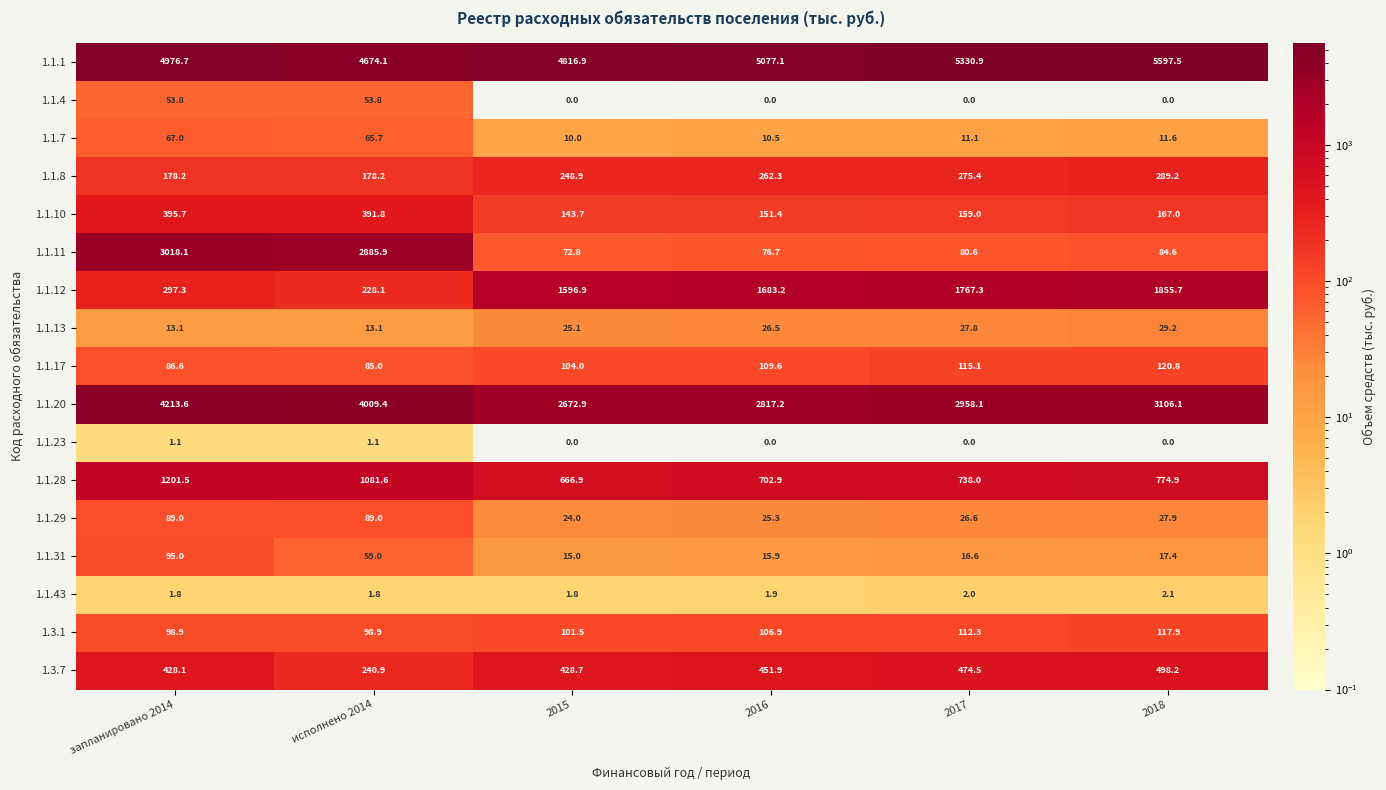

True or false: 1.1.12 has a value of 3143.6 at 2018.

False